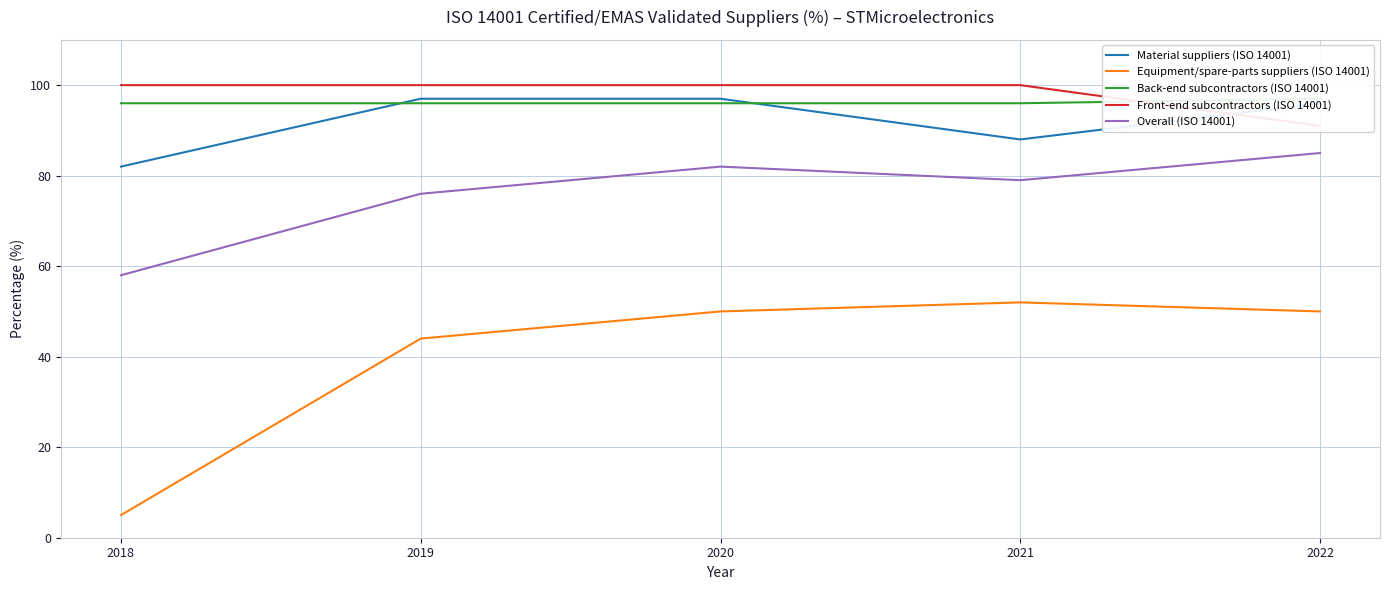

Read the Material suppliers (ISO 14001) value at 2020.

97